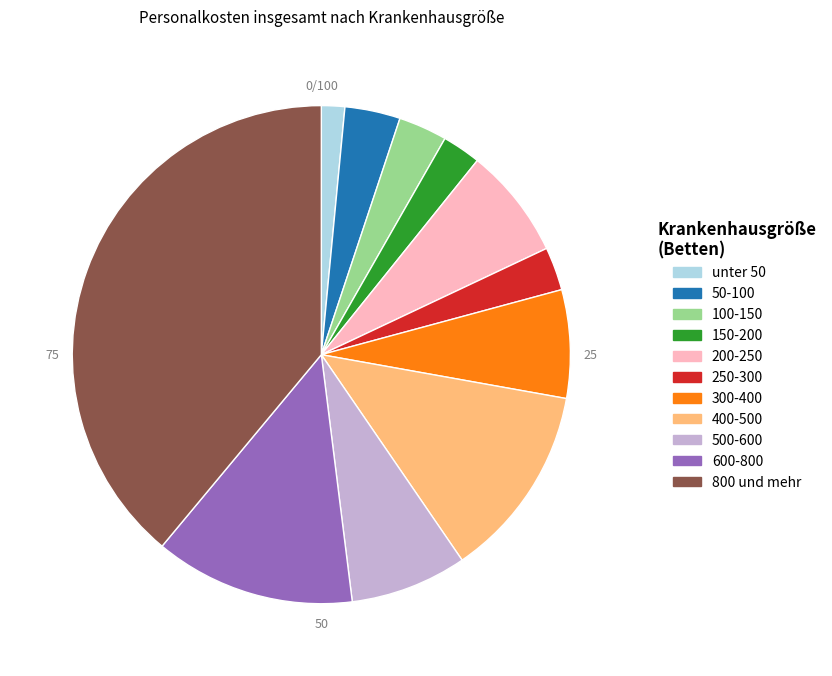

What is the ratio of the value at 600-800 to the value at 150-200?

5.2